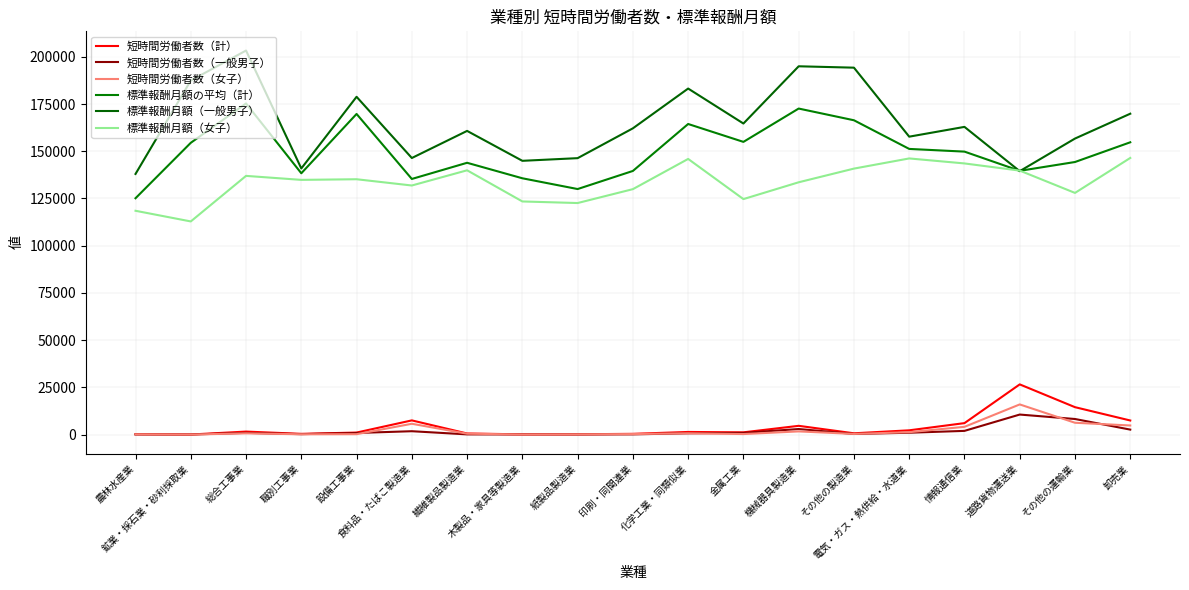

How many lines are shown in the chart?

6